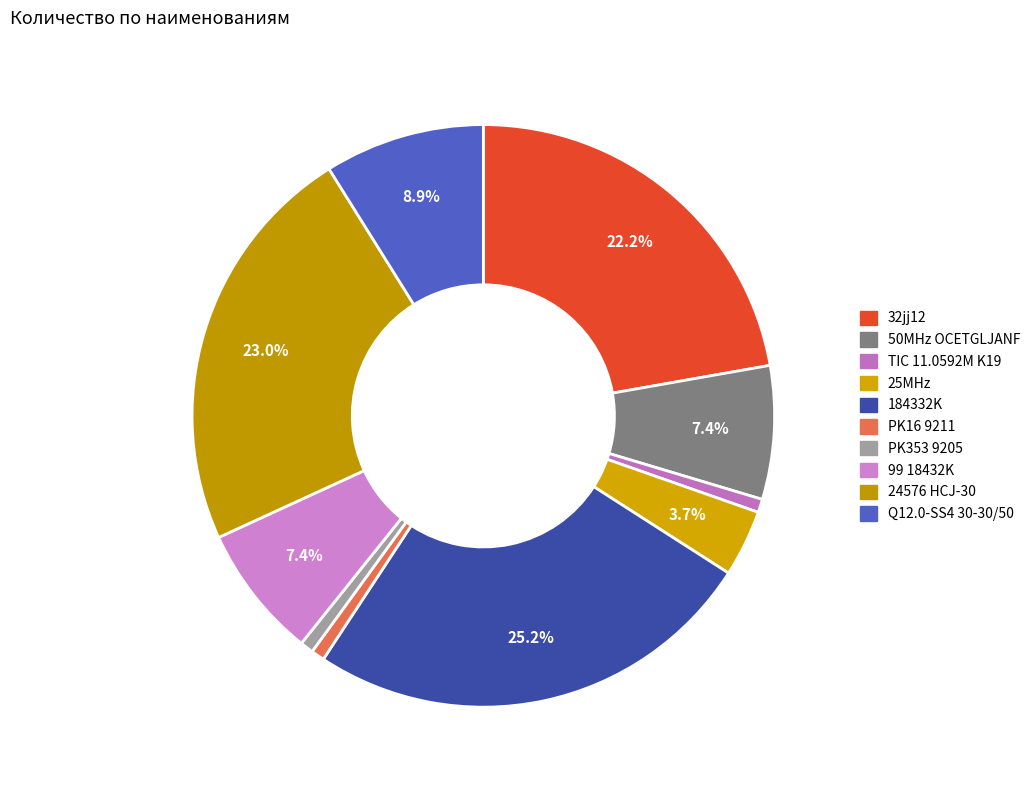

What percentage is the 50MHz OCETGLJANF slice, to the nearest percent?

7%